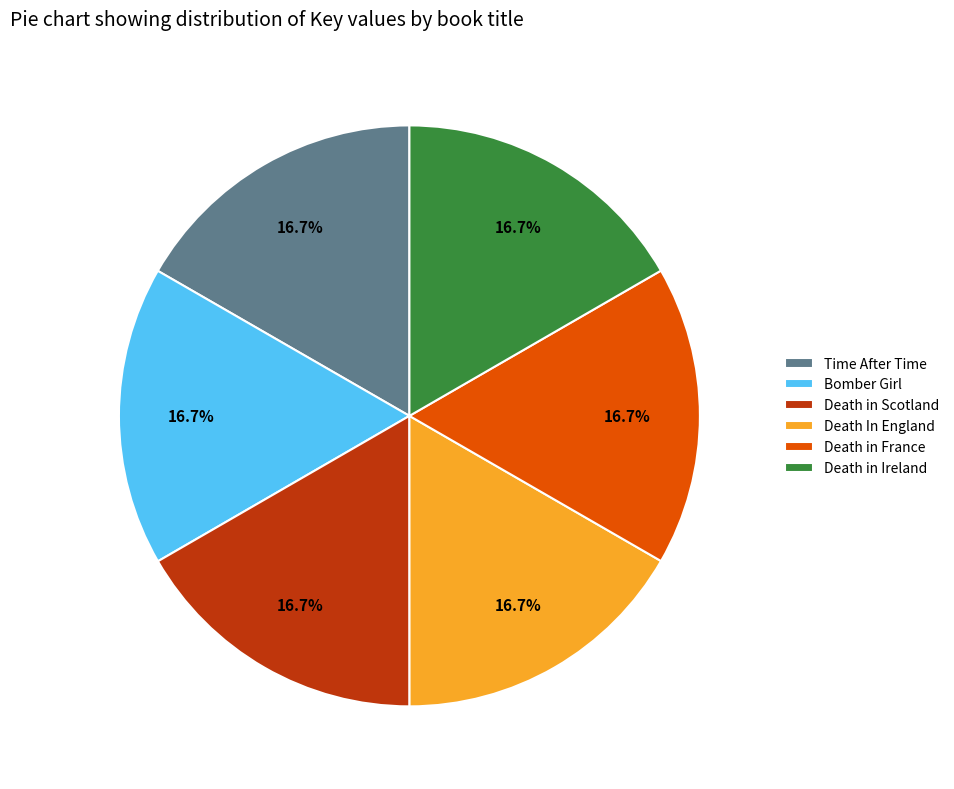

Approximately how many times larger is the value at Death in Scotland compared to Death in France?

1.0